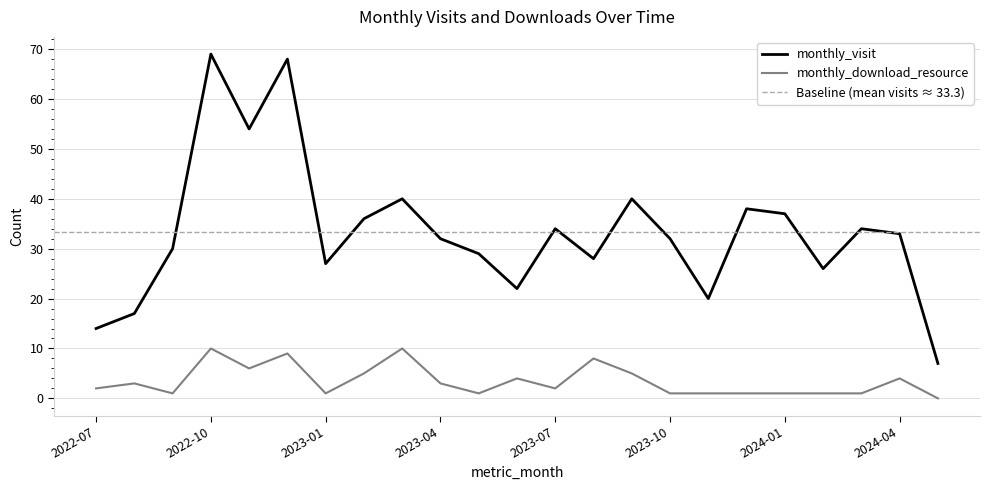

What is the difference between the highest and lowest values at 2024-03?

33